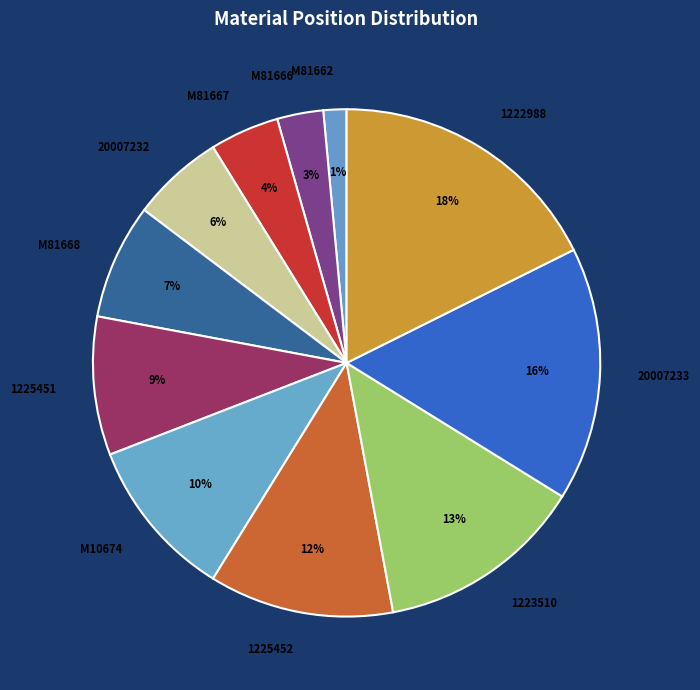

Rank the categories by value from highest to lowest.

1222988, 20007233, 1223510, 1225452, M10674, 1225451, M81668, 20007232, M81667, M81666, M81662